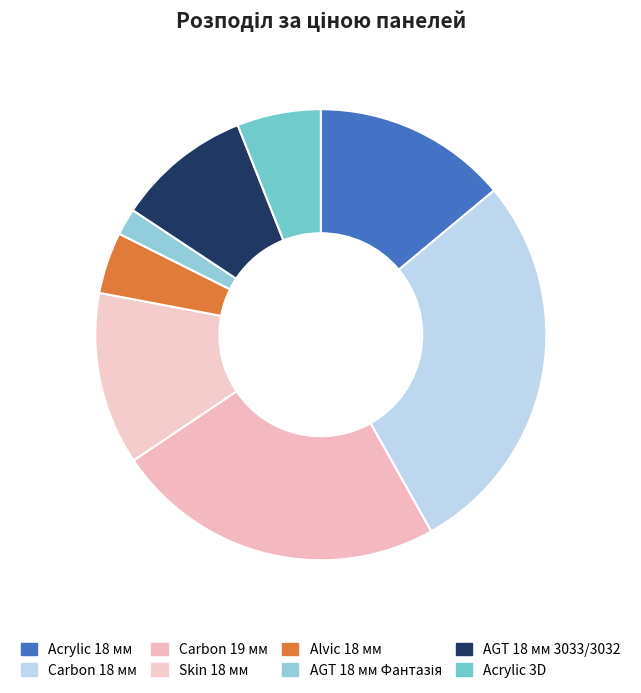

Count the number of slices in the pie.

8